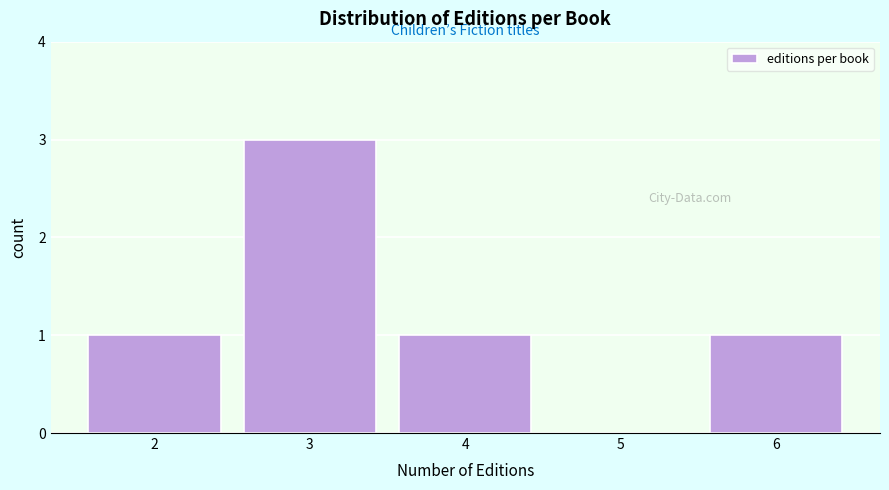

Reading left to right, what are all the values shown in this chart?

2=1	3=3	4=1	5=0	6=1